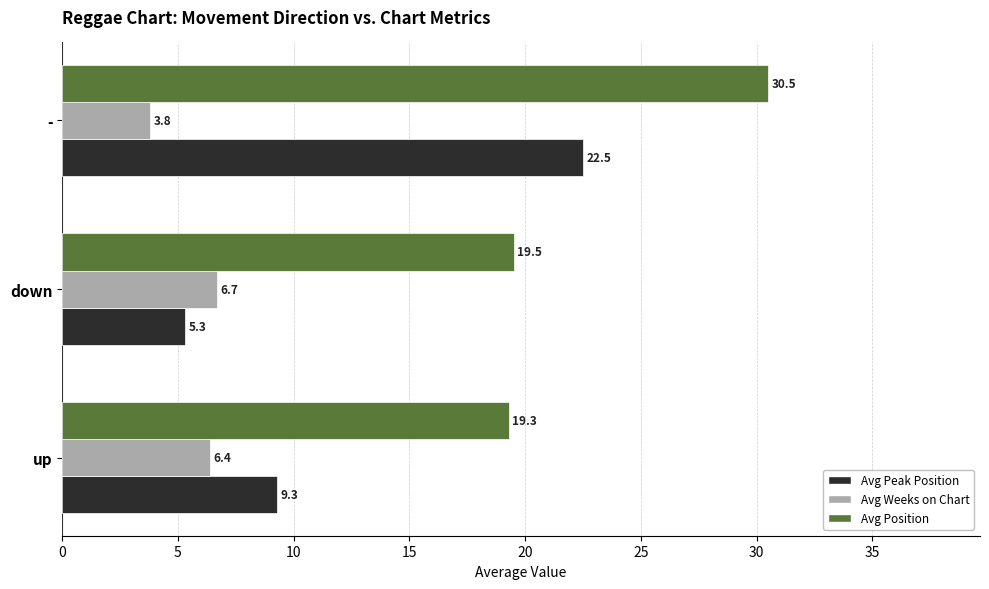

Is it true that Avg Peak Position equals 22.5 at -?

True